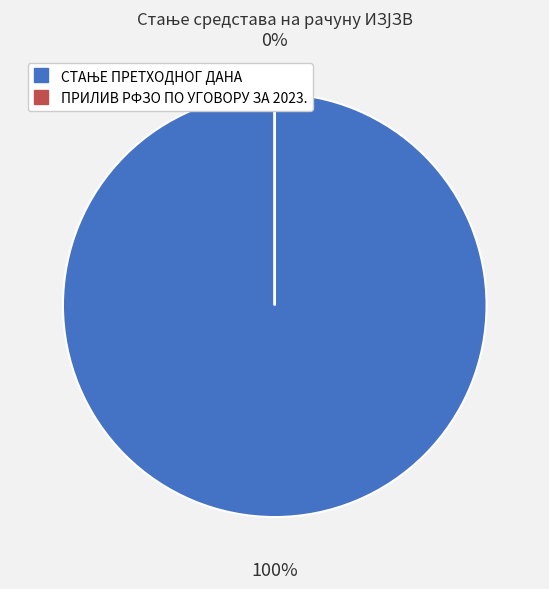

Is there a majority slice in this chart?

Yes